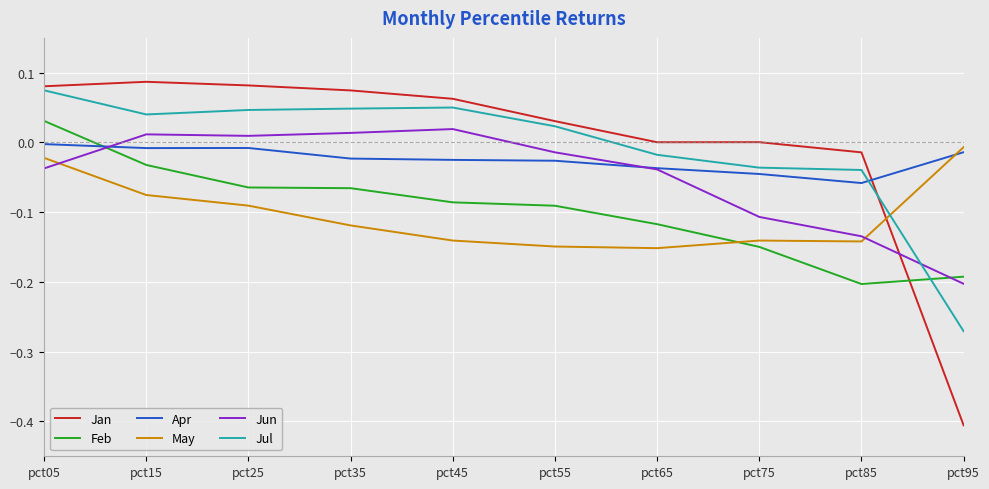

Where do Feb and Jul first cross each other?

pct85 and pct95